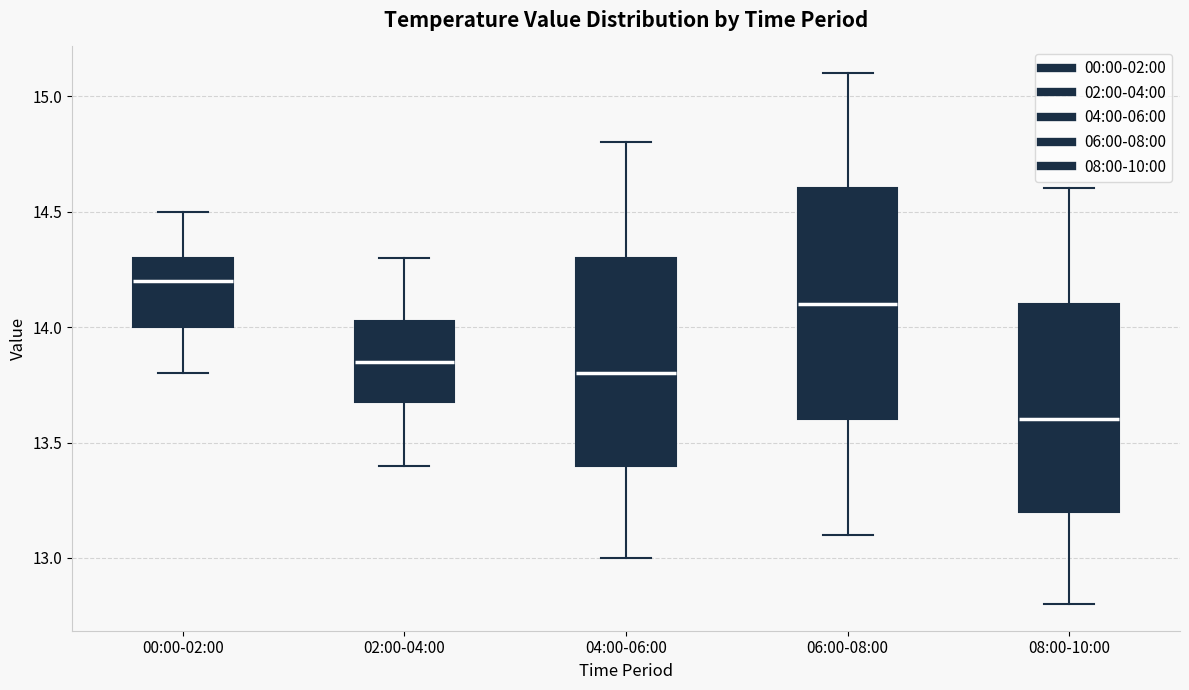

Which box is the tallest, from its lower edge to its upper edge?

06:00-08:00